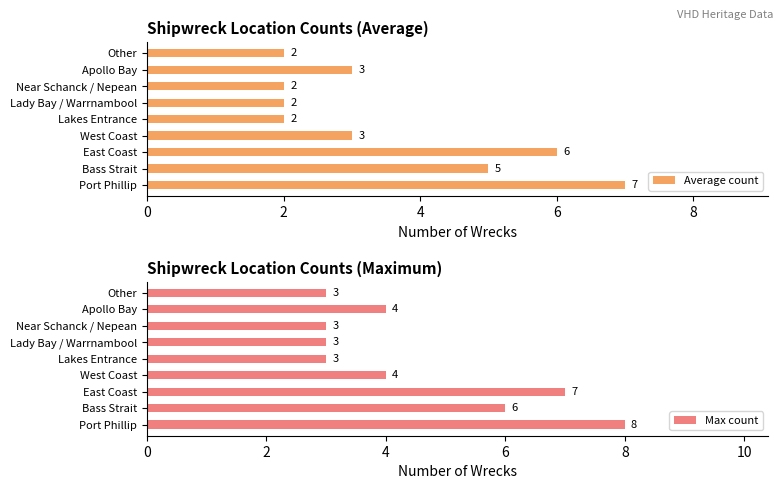

The value of Average count at Lakes Entrance is 1. True or false?

False